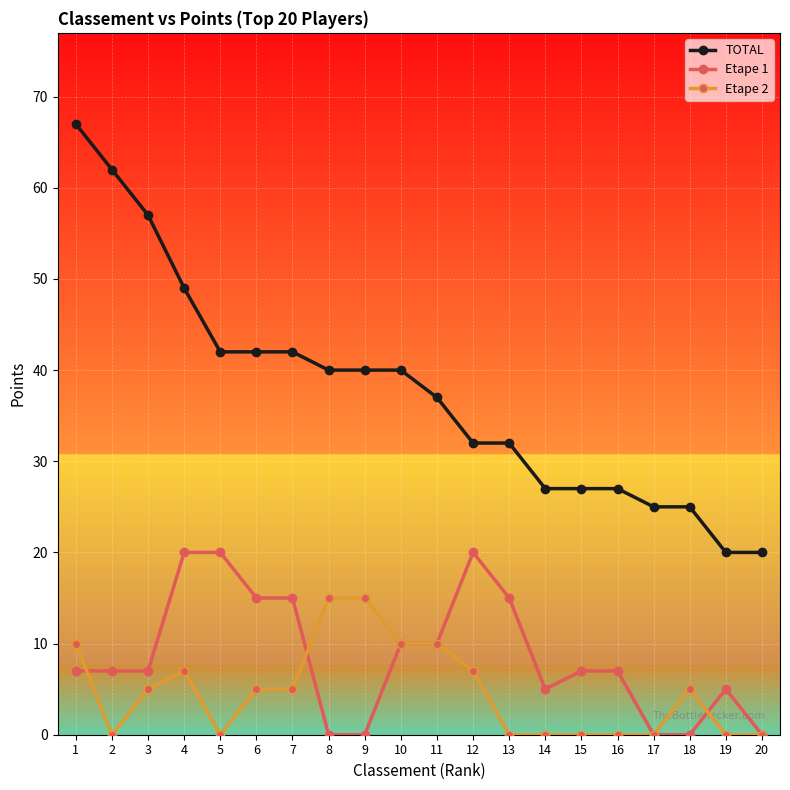

True or false: Etape 2 has more than 1 interior local peaks.

True